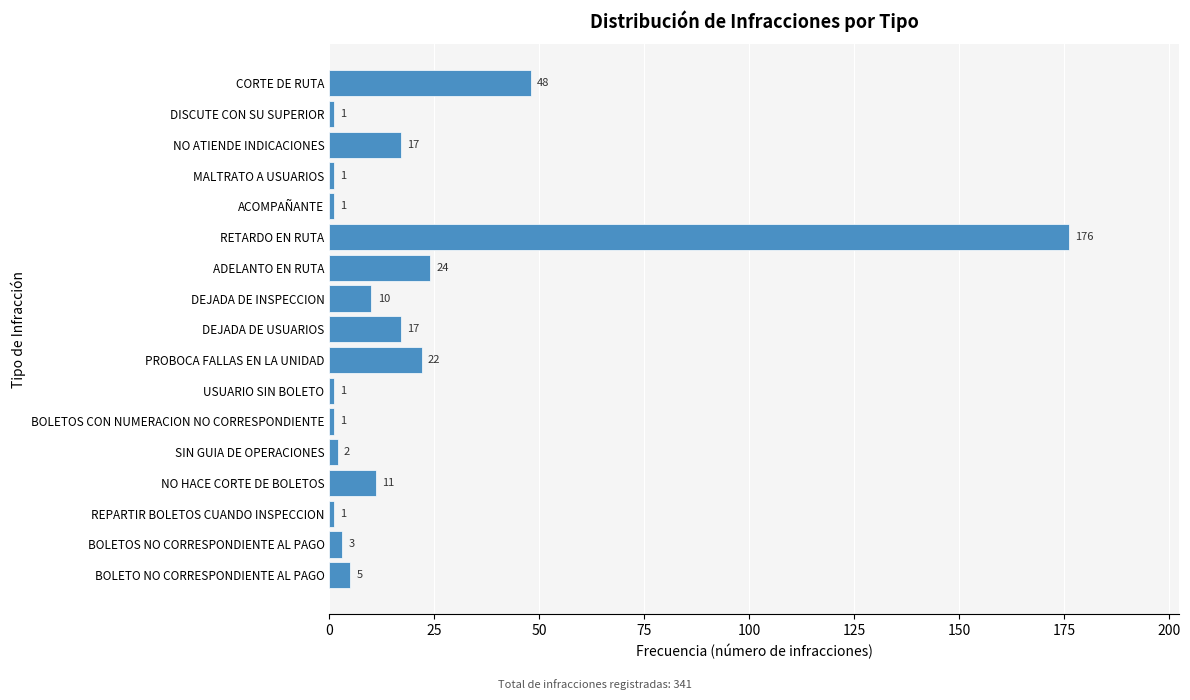

Reading top to bottom, what are all the values shown in this chart?

48	1	17	1	1	176	24	10	17	22	1	1	2	11	1	3	5